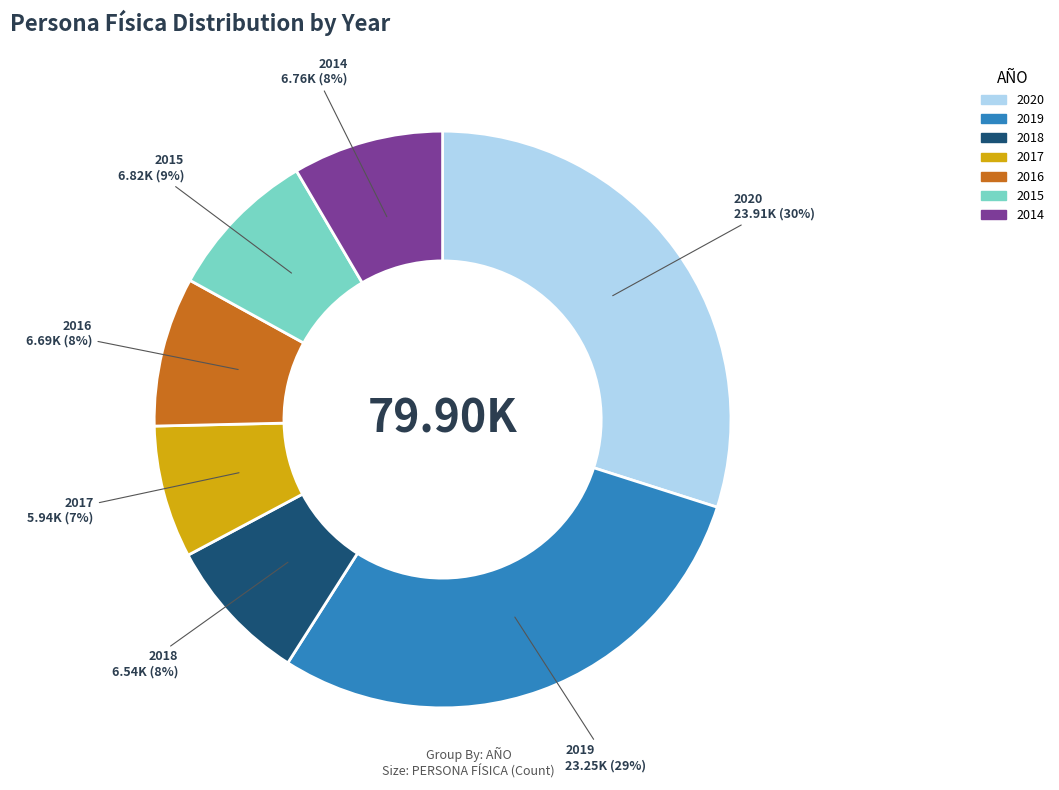

Which has a higher value, 2020 or 2017?

2020